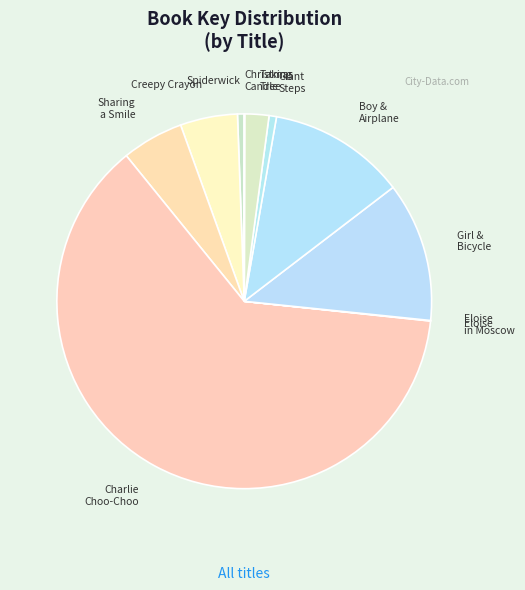

Which slice is the largest?

Charlie the Choo-Choo